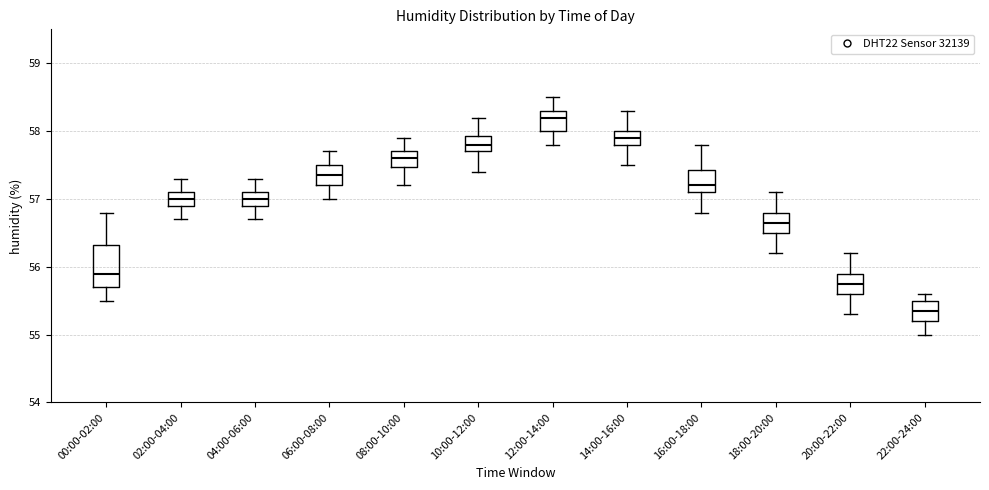

Which box is the tallest, from its lower edge to its upper edge?

00:00-02:00